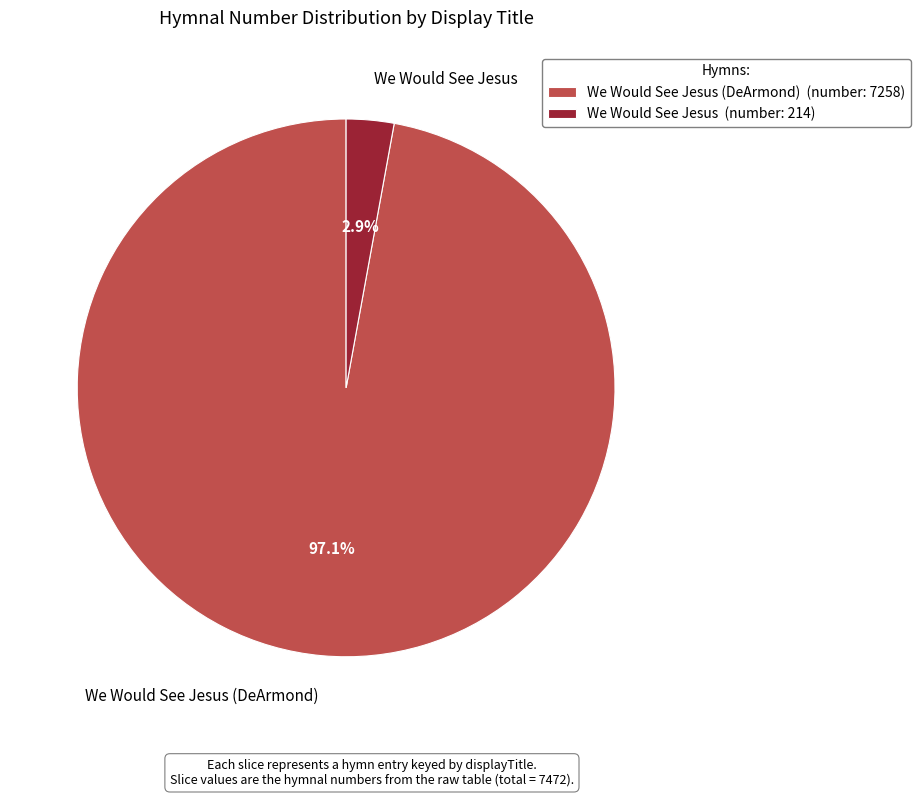

To the nearest percent, what is the difference between the largest and smallest slice percentages?

94%